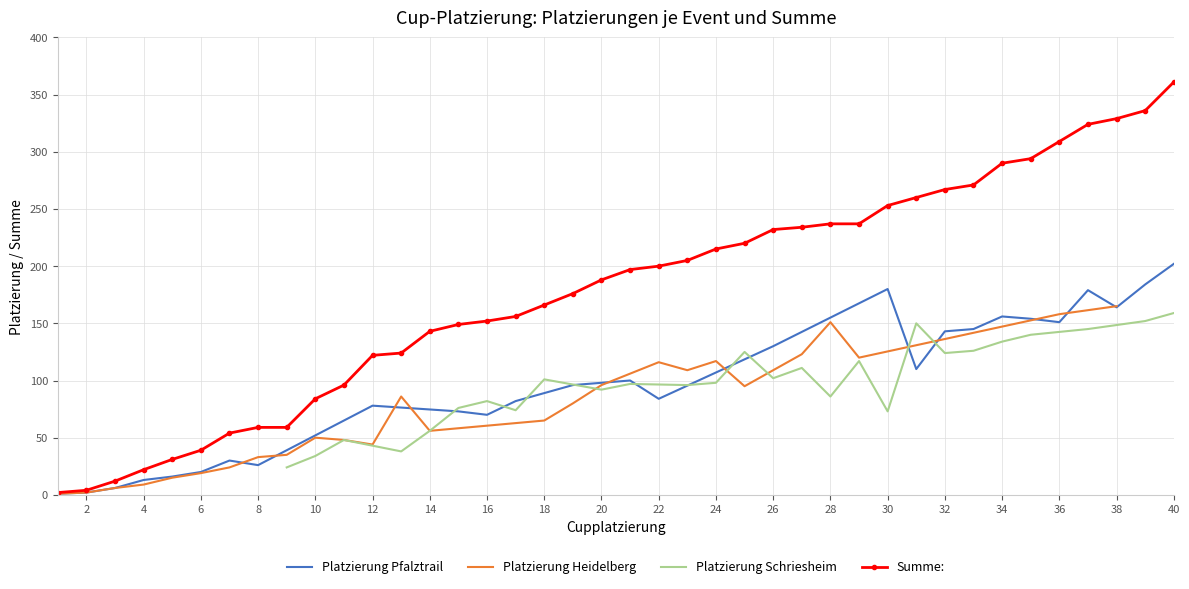

What are all the series names shown in the legend?

Platzierung Pfalztrail, Platzierung Heidelberg, Platzierung Schriesheim, Summe: